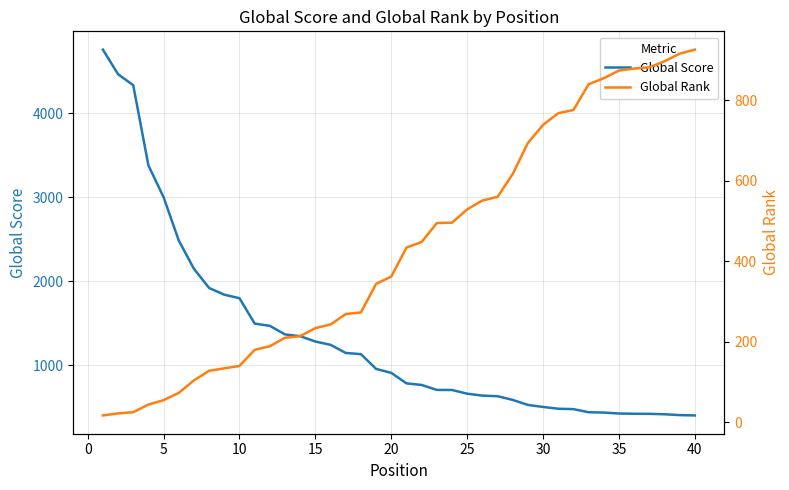

What is the lowest value of the Global Score series?

403